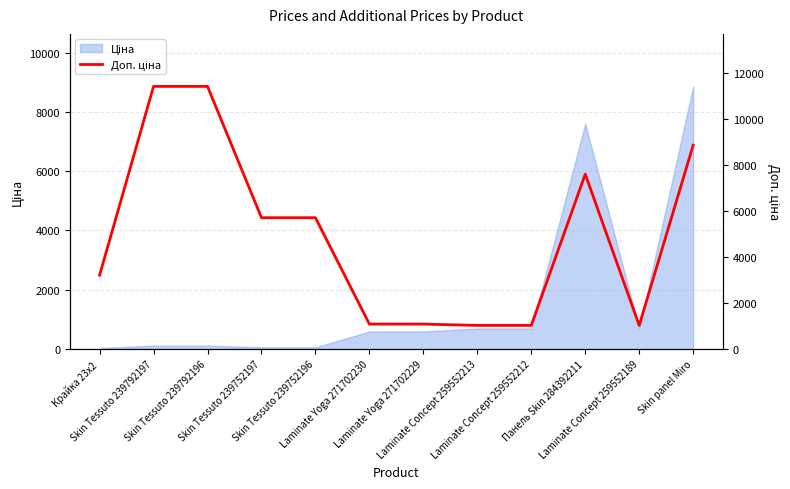

How many lines are shown in the chart?

1